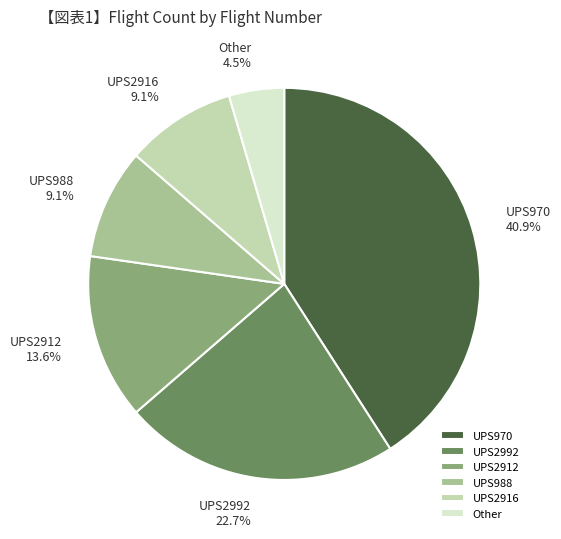

To the nearest percent, what percentage of the pie is UPS970?

41%